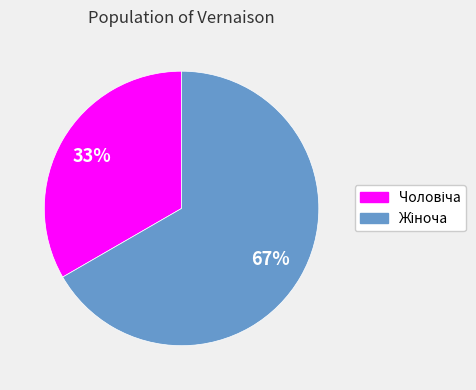

Is there any slice that represents more than half of the pie?

Yes